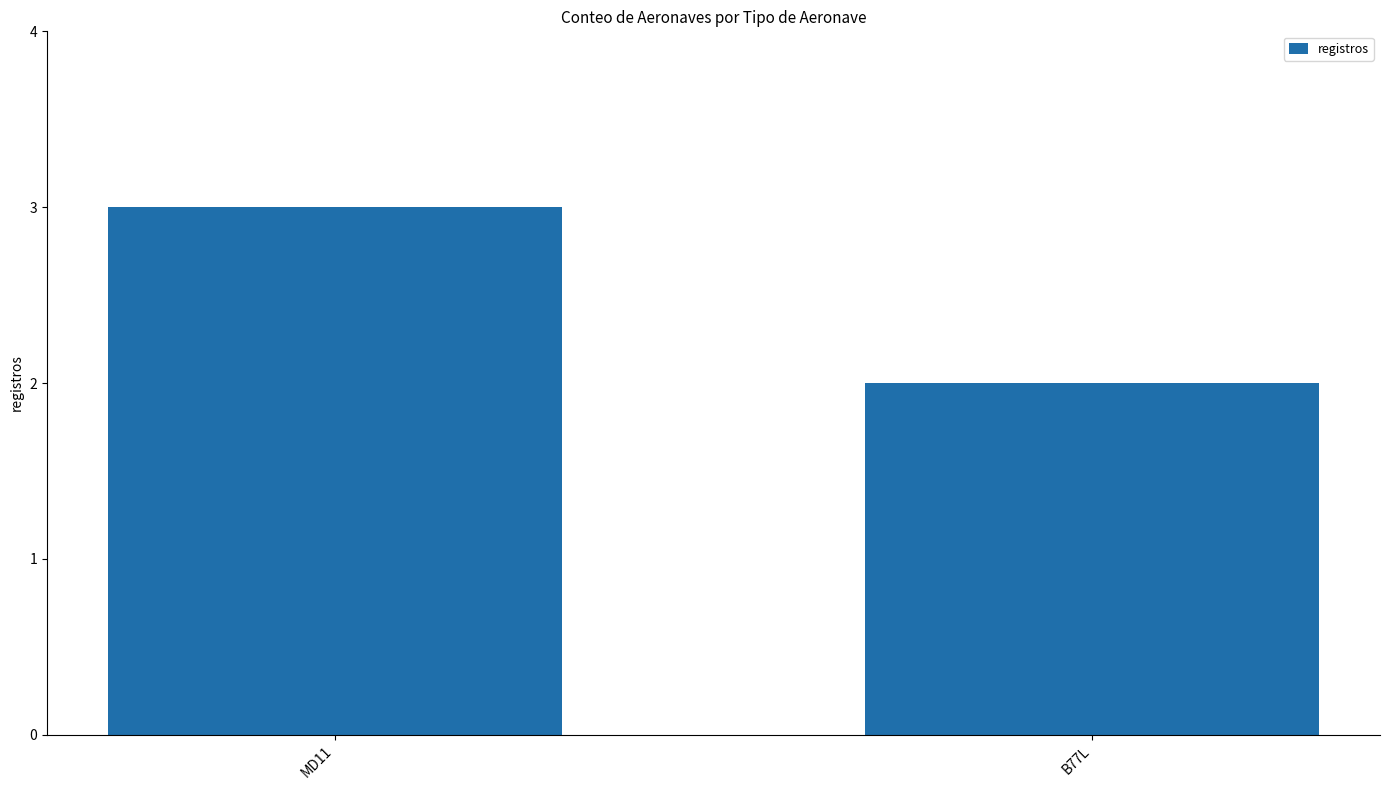

What is the sum of the values at B77L and MD11?

5